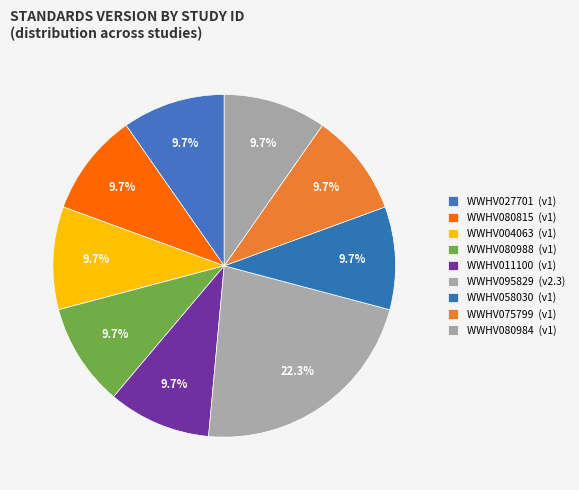

How many segments does this pie chart have?

9